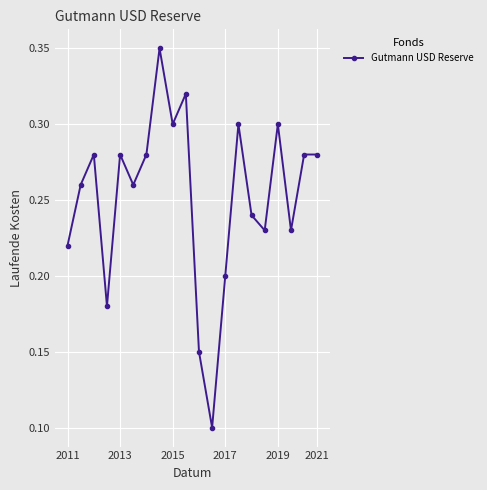

How many lines are shown in the chart?

1